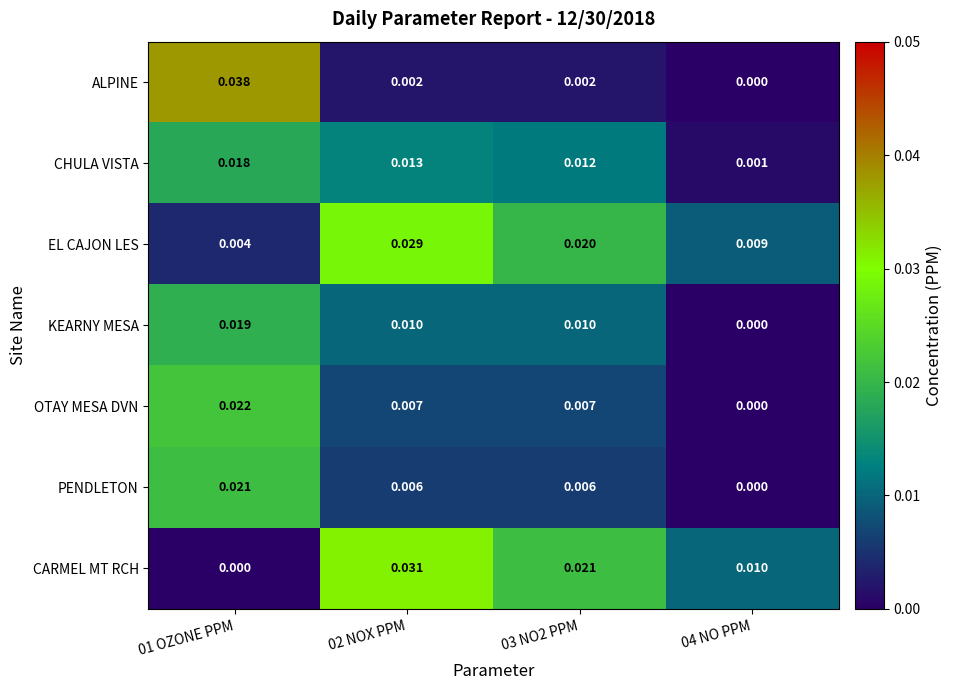

Which series changed the most between 01 OZONE PPM and 02 NOX PPM?

ALPINE